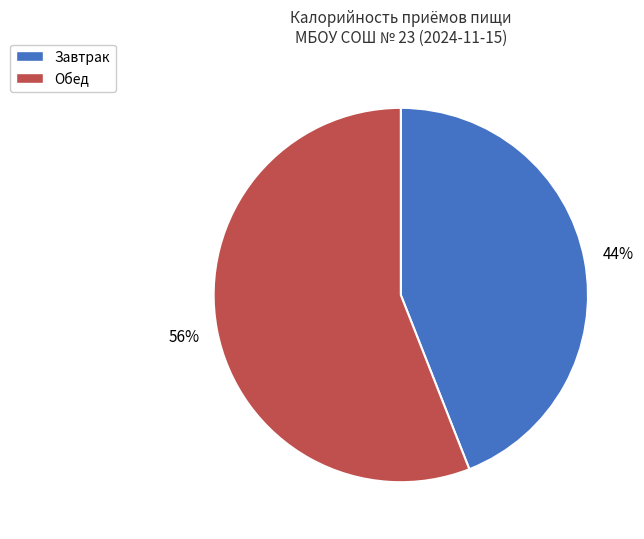

The Завтрак slice represents 29% of the pie. True or false?

False